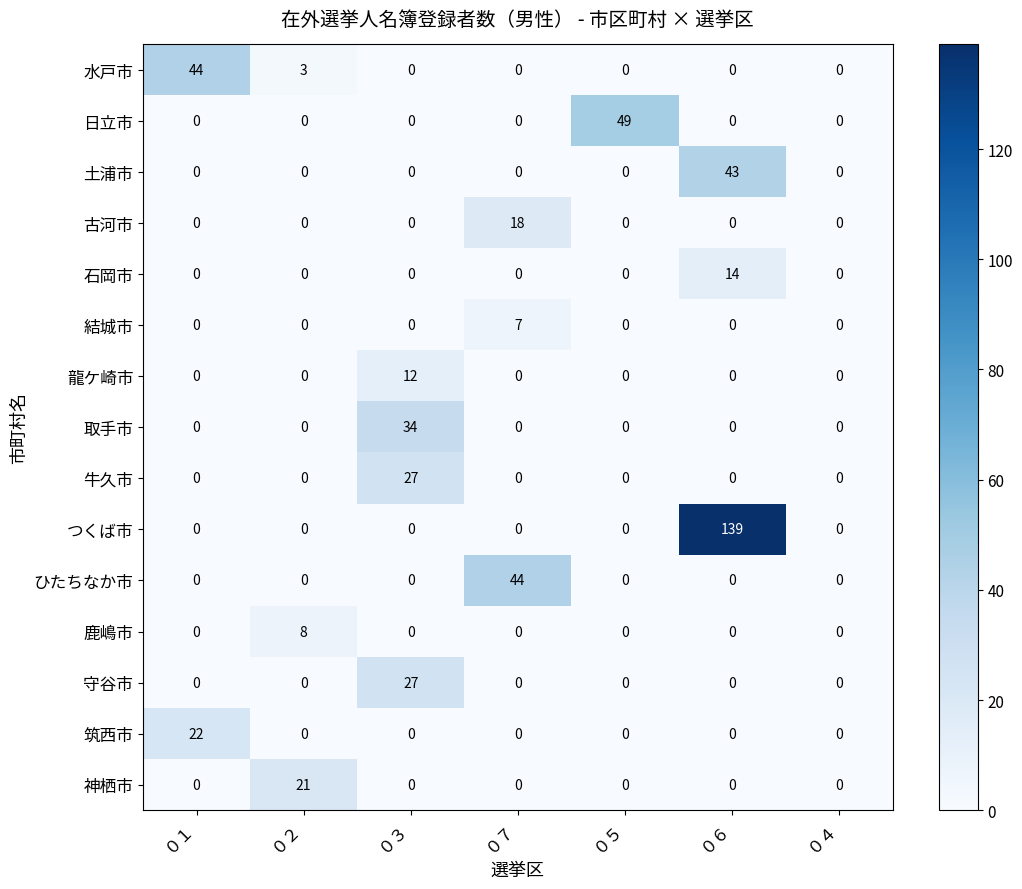

What is the spread (max minus min) of values at ０７?

44